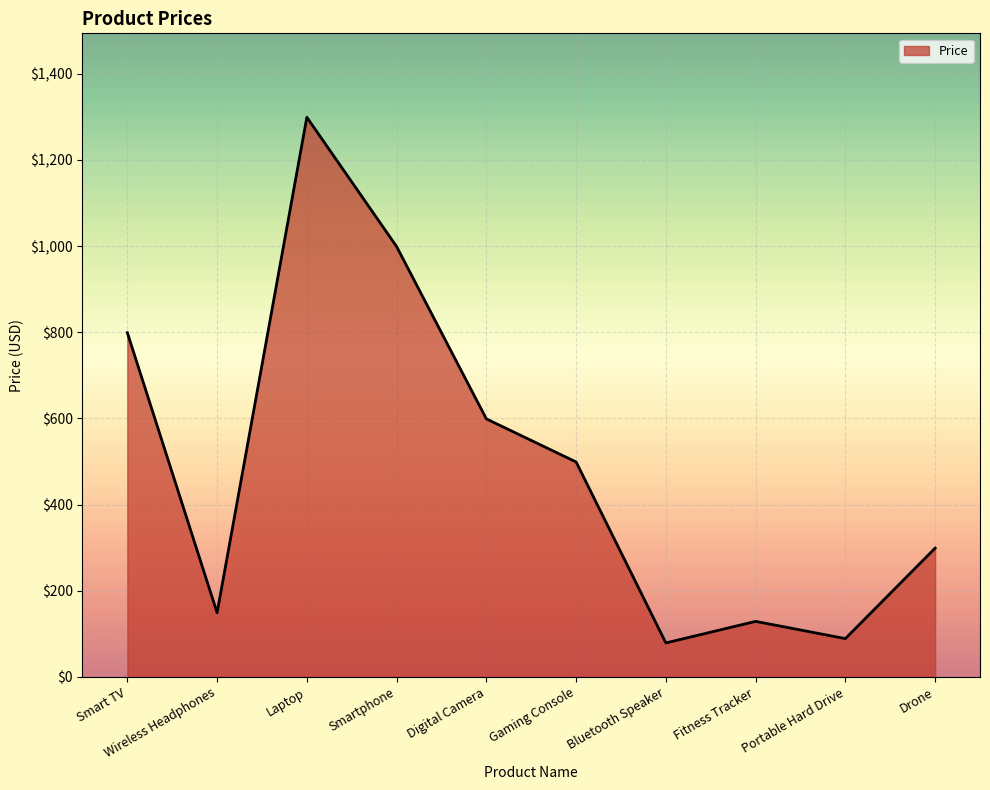

At which category does the chart reach its peak across all series?

Laptop